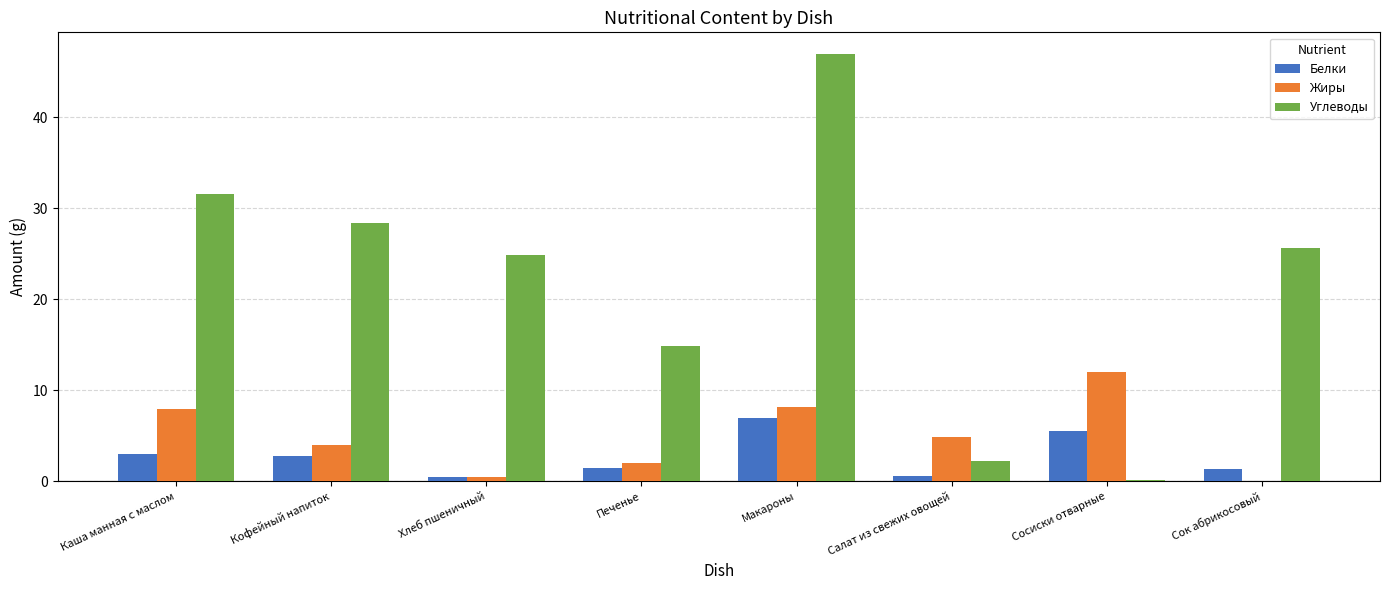

Which series changed the most between Каша манная с маслом and Сосиски отварные?

Углеводы